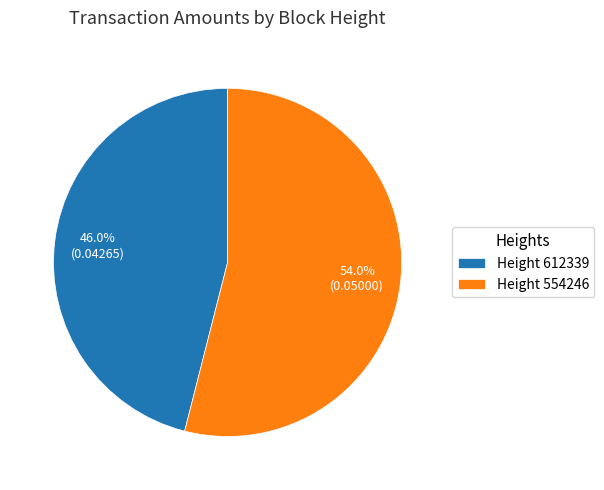

Combined, do Height 554246 and Height 612339 account for over 50%?

Yes